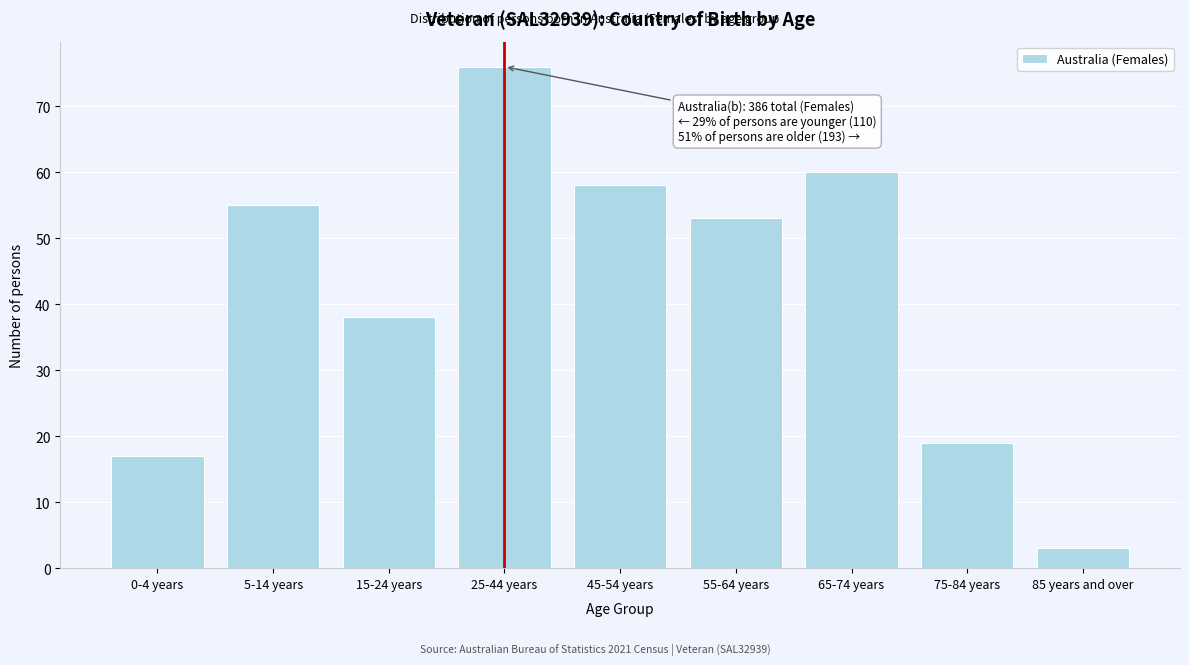

Reading left to right, list all the values displayed in this chart.

17	55	38	76	58	53	60	19	3